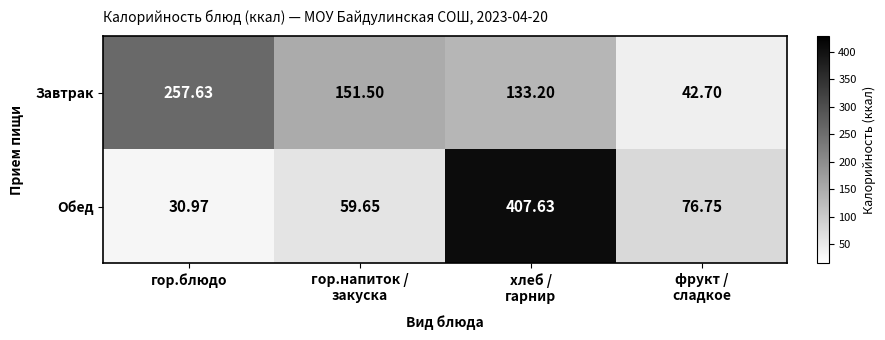

List the series in order of their overall mean, highest first.

Завтрак, Обед